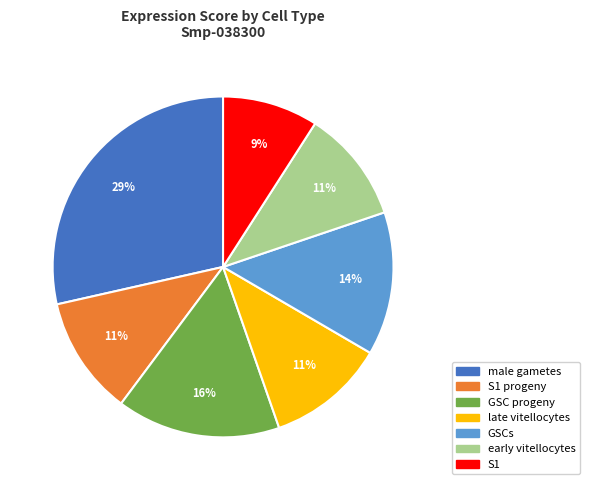

Does any single category account for the majority?

No